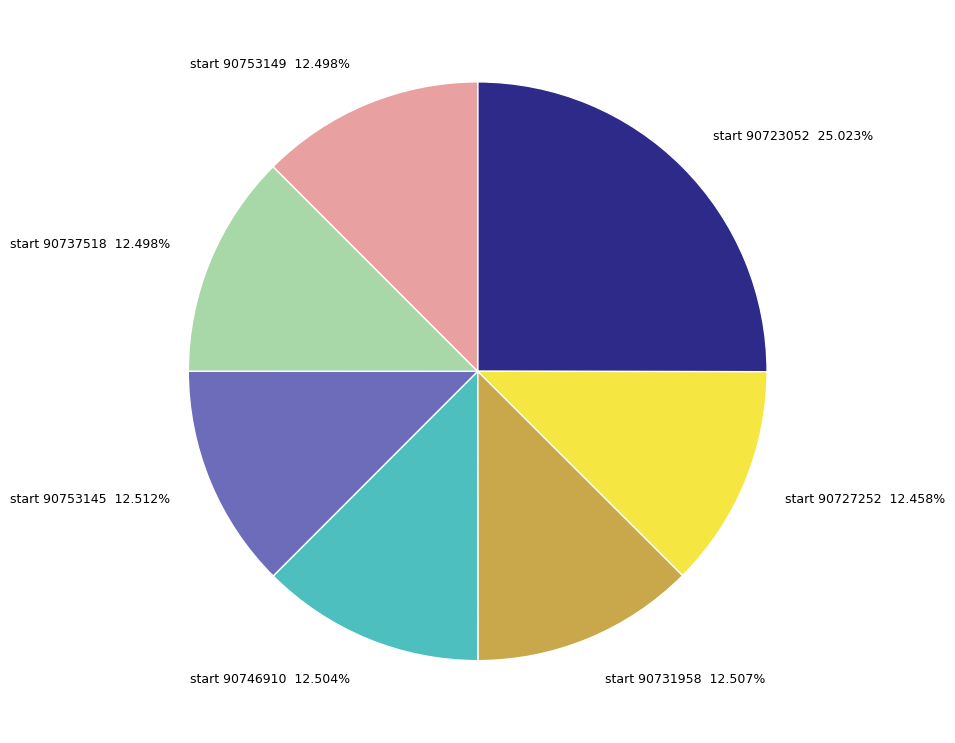

Does any single category account for the majority?

No